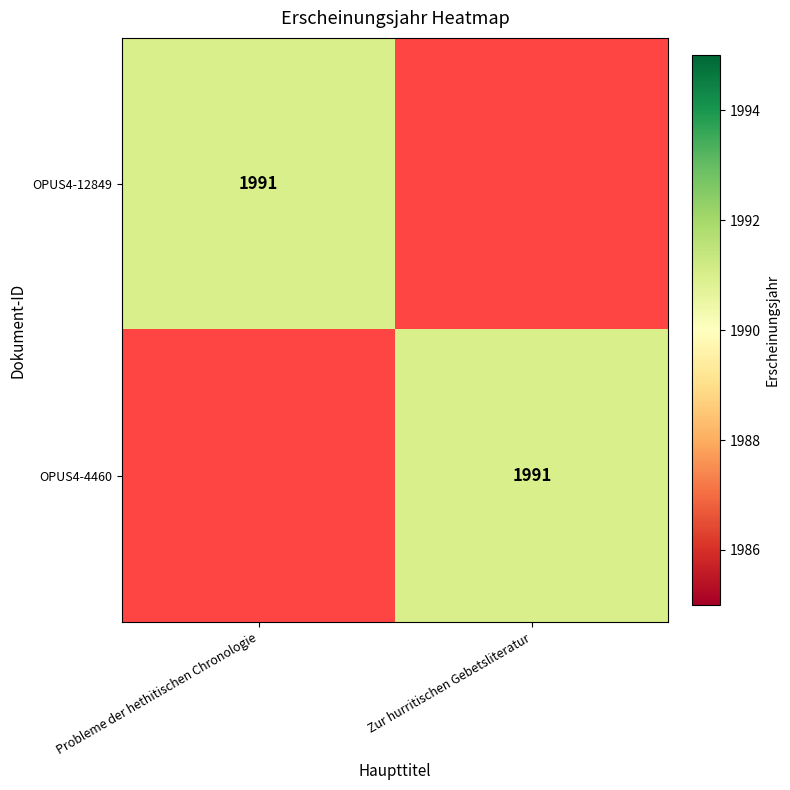

The value of OPUS4-12849 at Probleme der hethitischen Chronologie is 710. True or false?

False